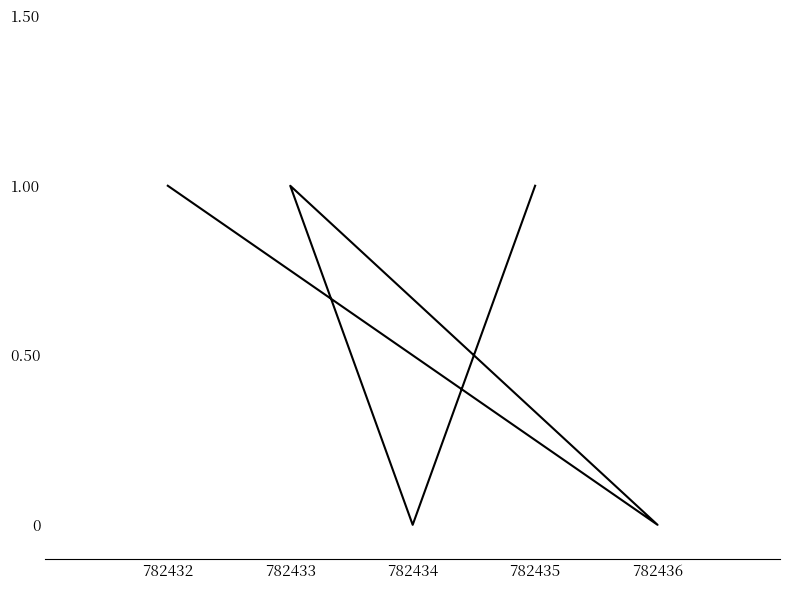

What is the difference between the maximum and minimum values?

1